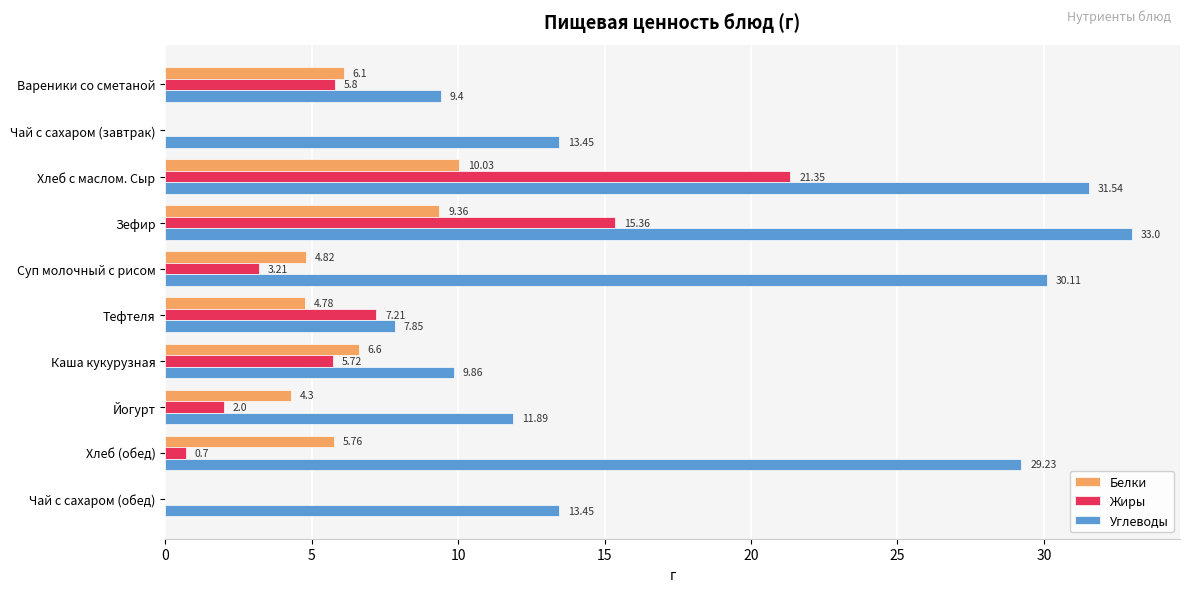

Between Вареники со сметаной and Хлеб с маслом. Сыр, which series saw the biggest shift?

Углеводы